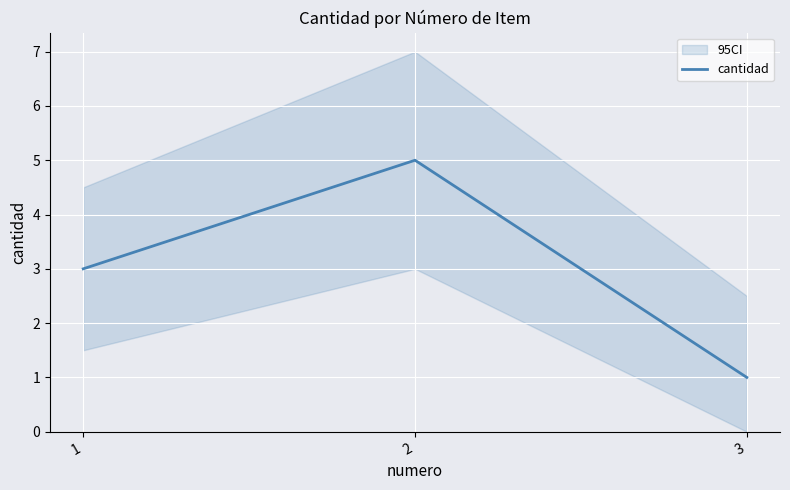

Which has a higher value, 1 or 2?

2